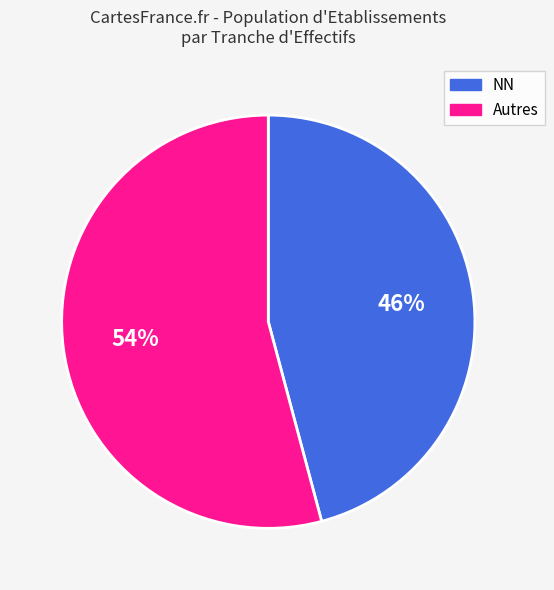

To the nearest percent, what is the difference between the largest and smallest slice percentages?

8%